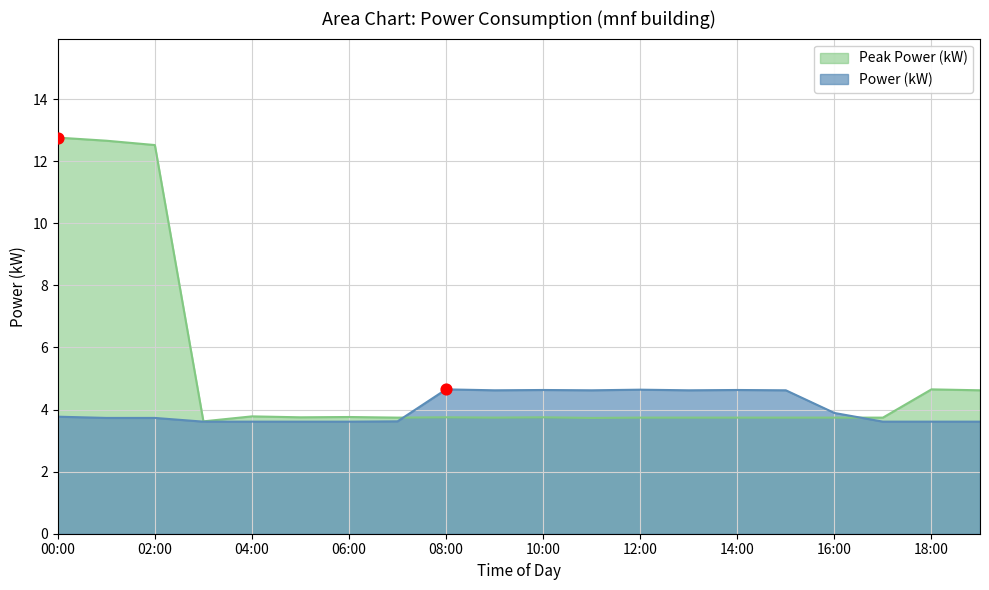

At how many categories does at least one series exceed 6?

3